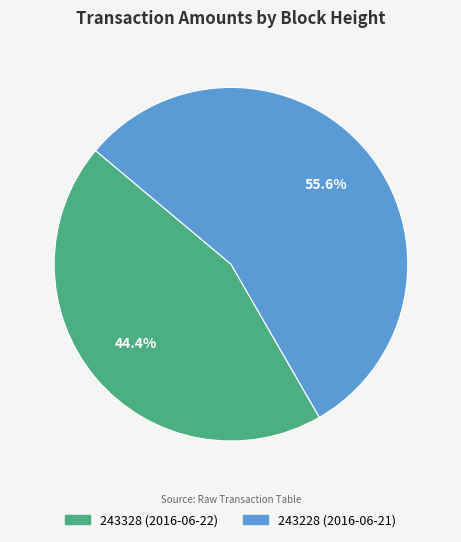

Which slice is the largest?

243228 (2016-06-21)